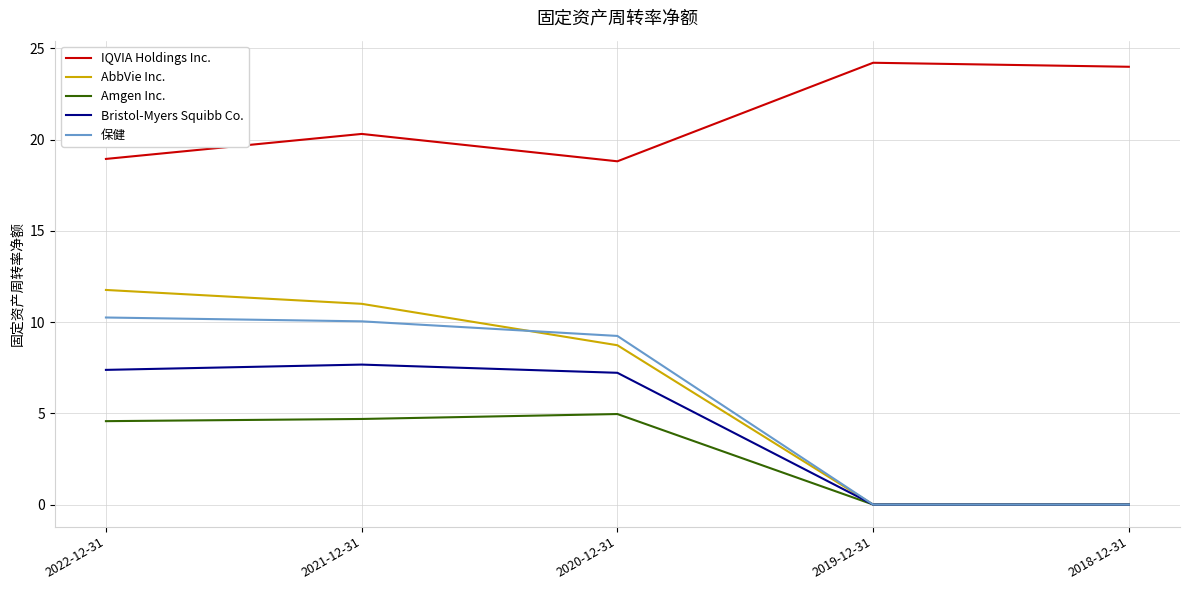

What is the maximum value shown in the chart?

24.2